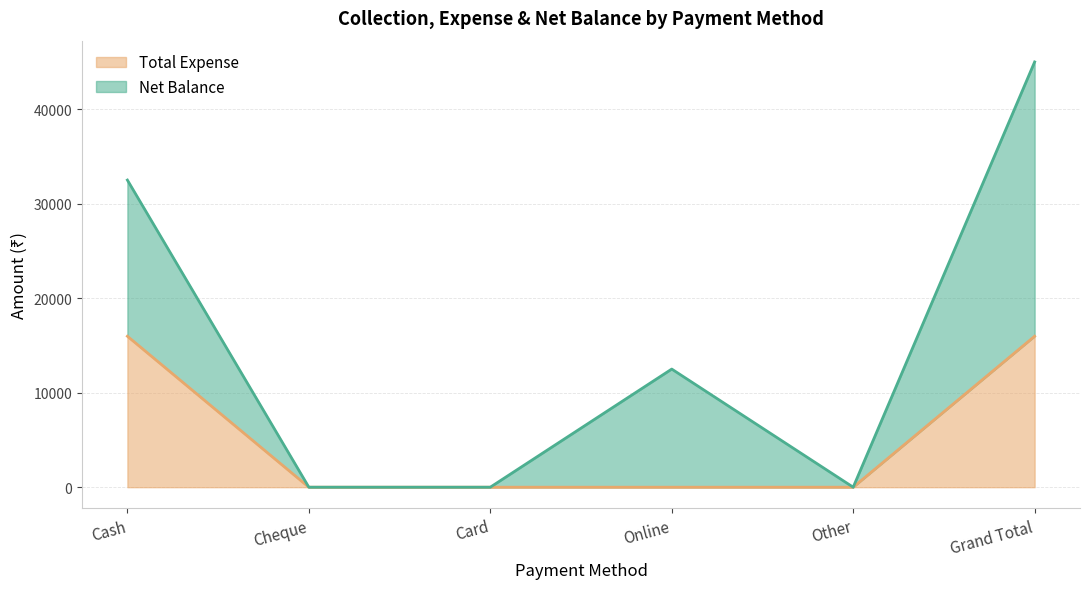

True or false: the data has more than 1 interior local peaks.

False